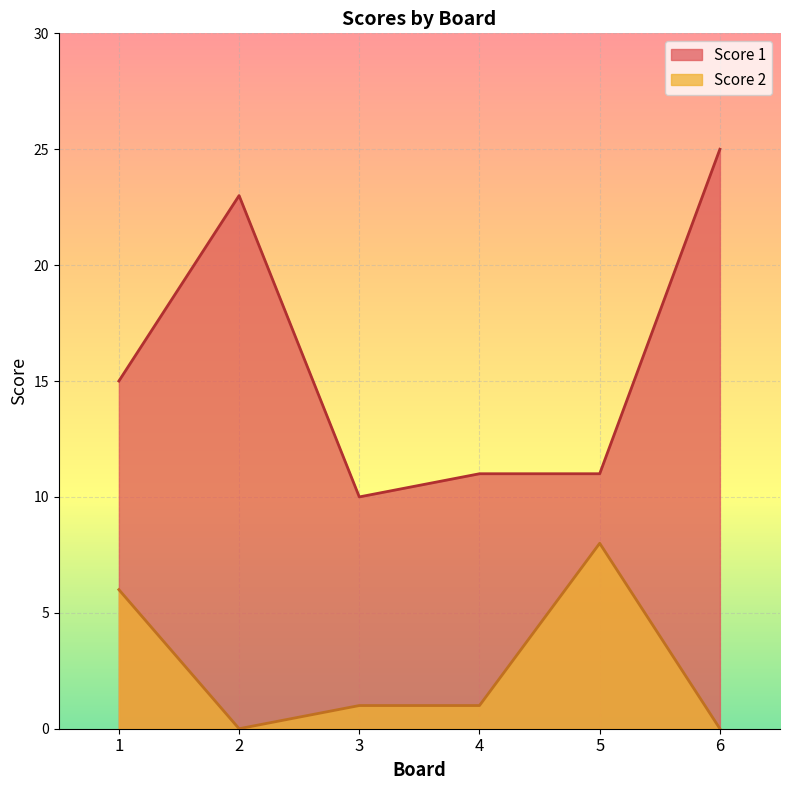

Reading left to right, what are all the values shown in this chart?

Score 1: 15	23	10	11	11	25
Score 2: 6	0	1	1	8	0